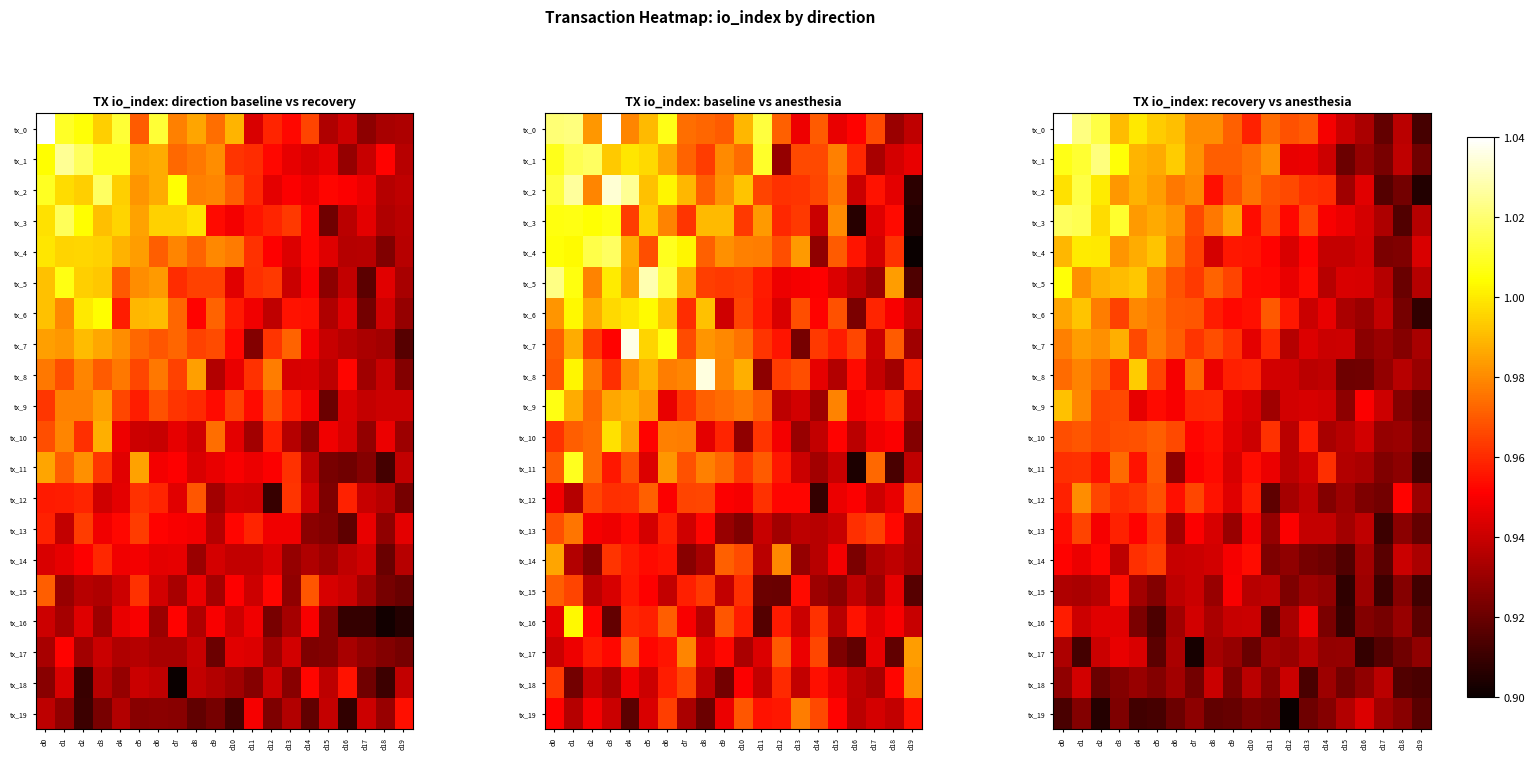

Which series changed the most between d12 and d19?

tx_2